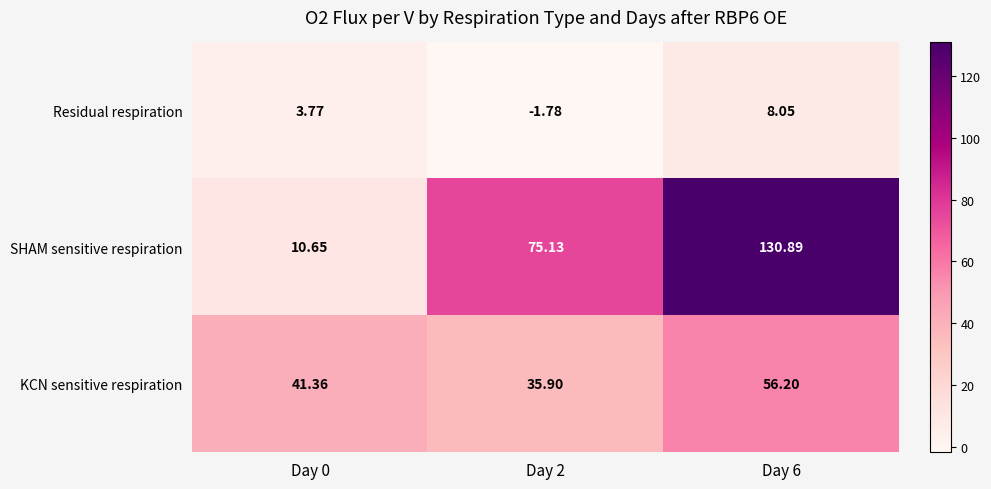

Rank the series by their average value, from lowest to highest.

Residual respiration, KCN sensitive respiration, SHAM sensitive respiration